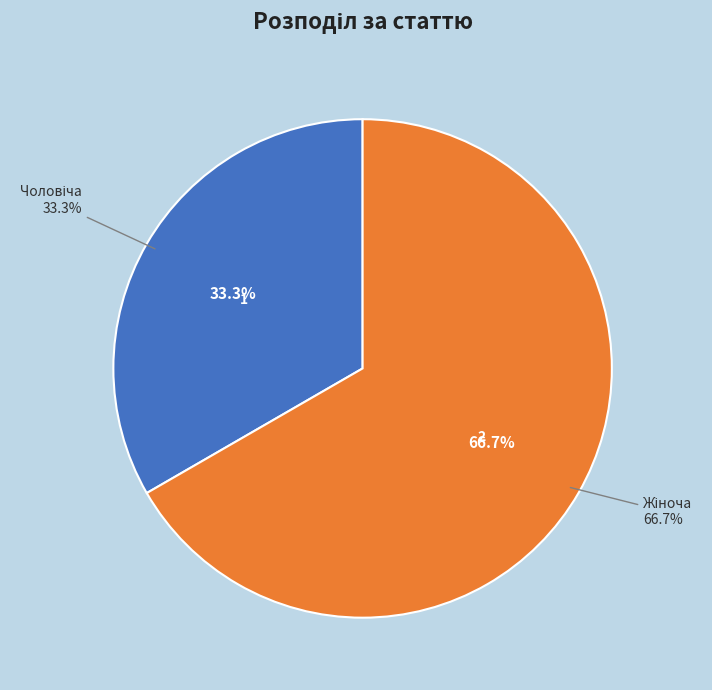

What portion of the pie excludes Жіноча?

33.3%